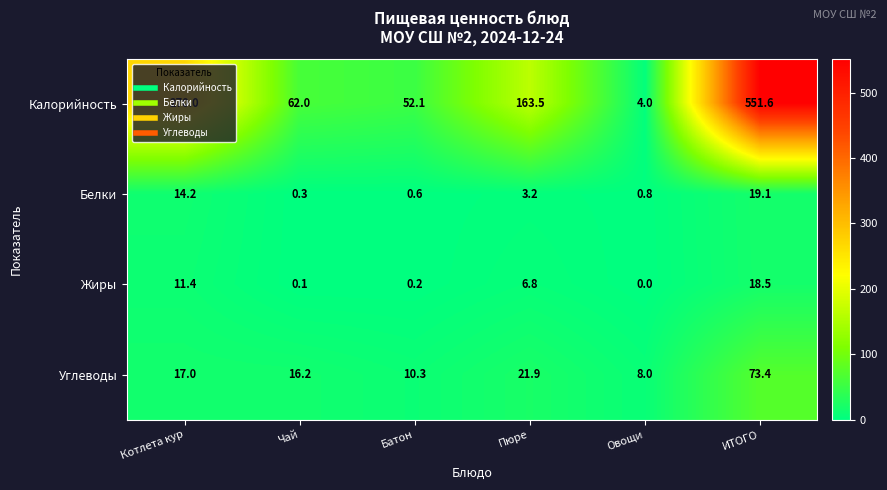

Which category has the highest value in the Калорийность series?

ИТОГО